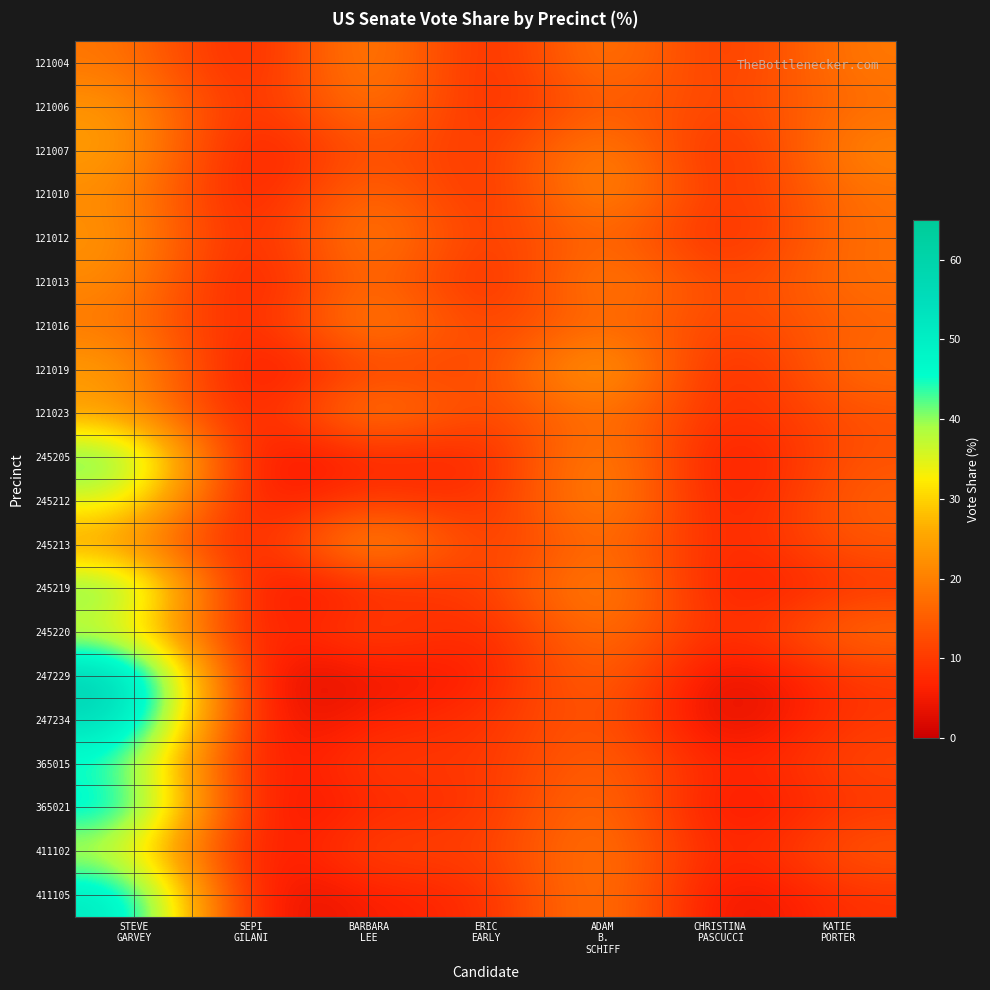

What is the total value across all series at ERIC
EARLY?

139.8